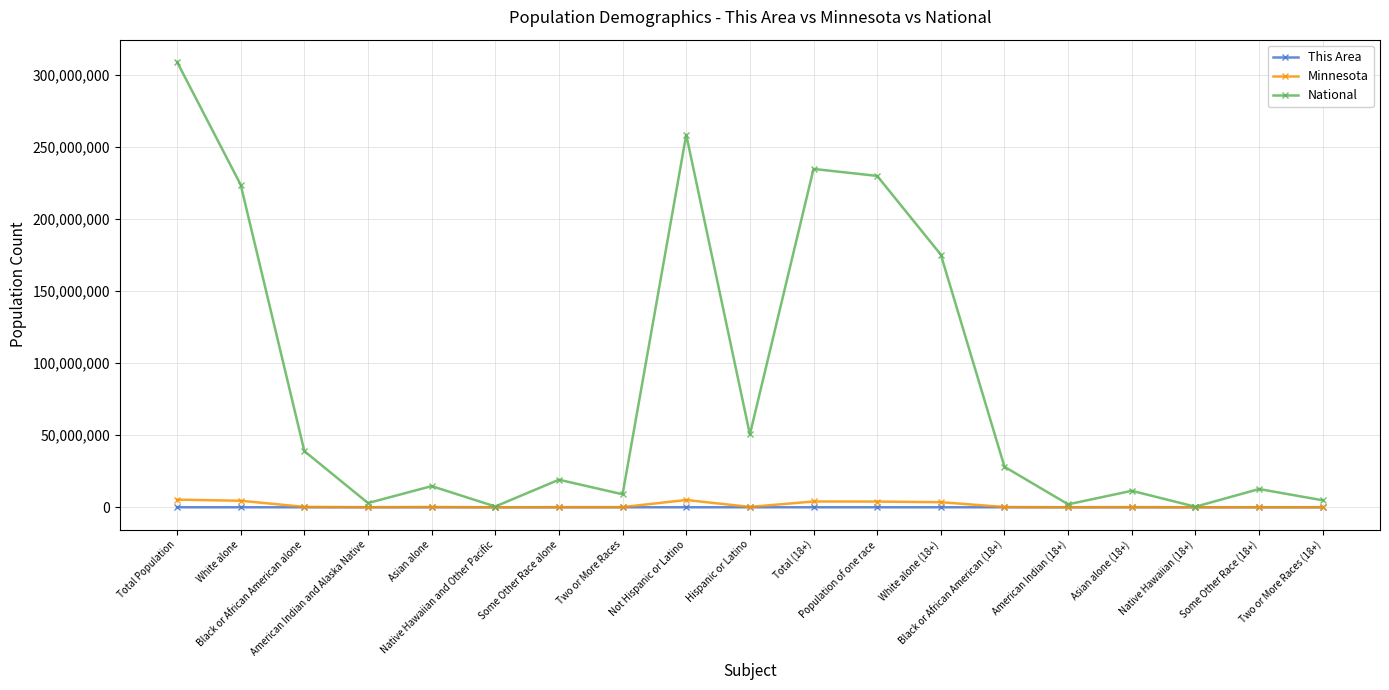

Count the number of data series in this chart.

3